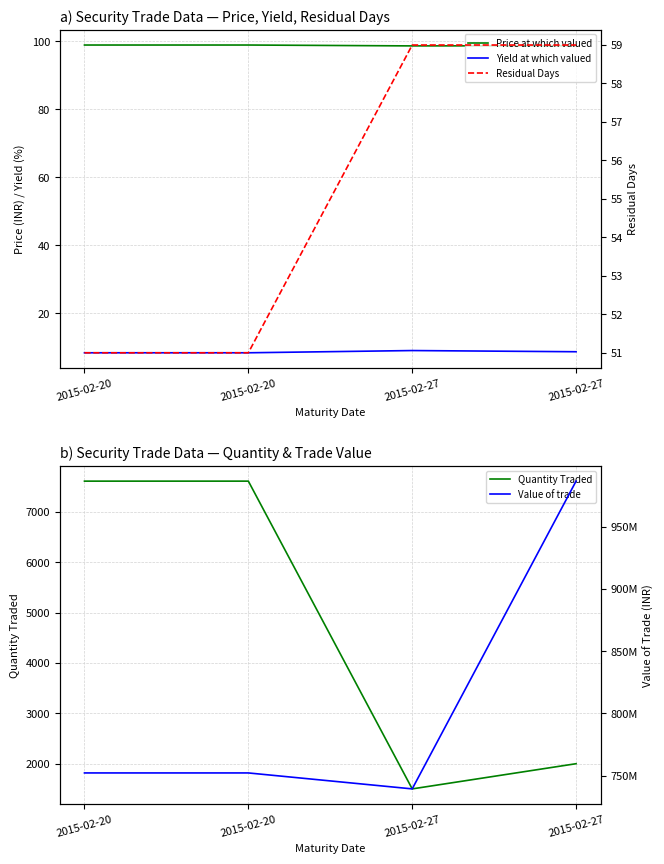

What is the difference between the second highest and second lowest values in the Price at which valued series?

0.2